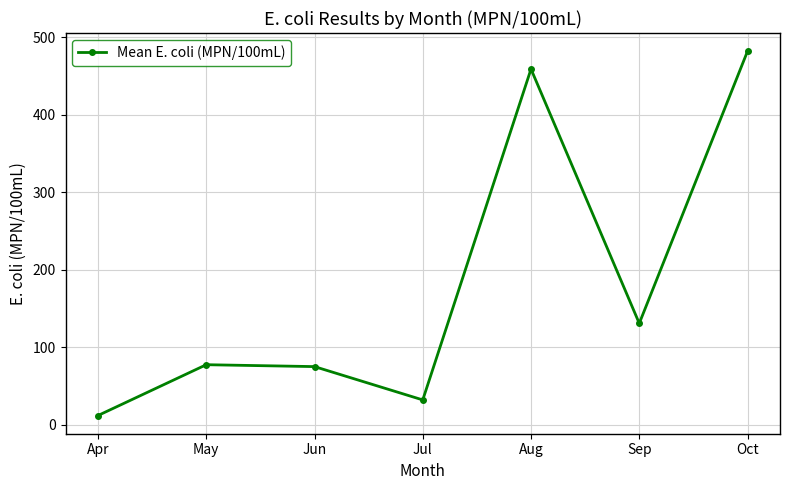

The chart shows a value of 681.3 at Oct. True or false?

False